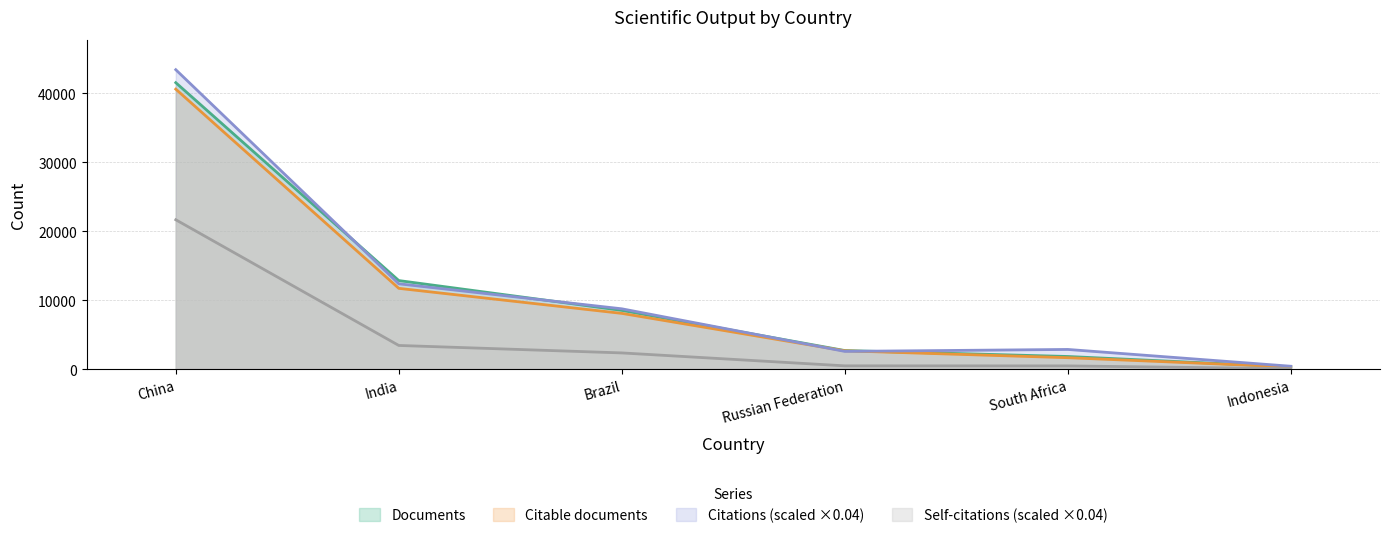

True or false: Citable documents has a value of 2867.1 at Brazil.

False